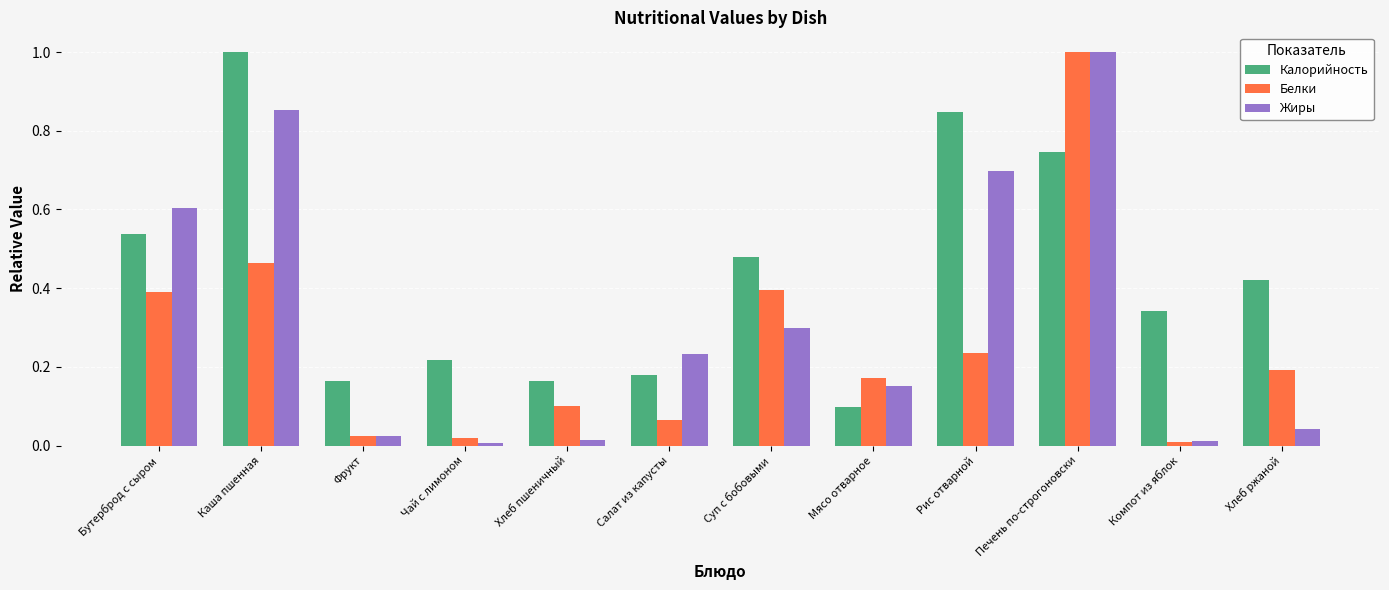

What position from the left is Мясо отварное?

8